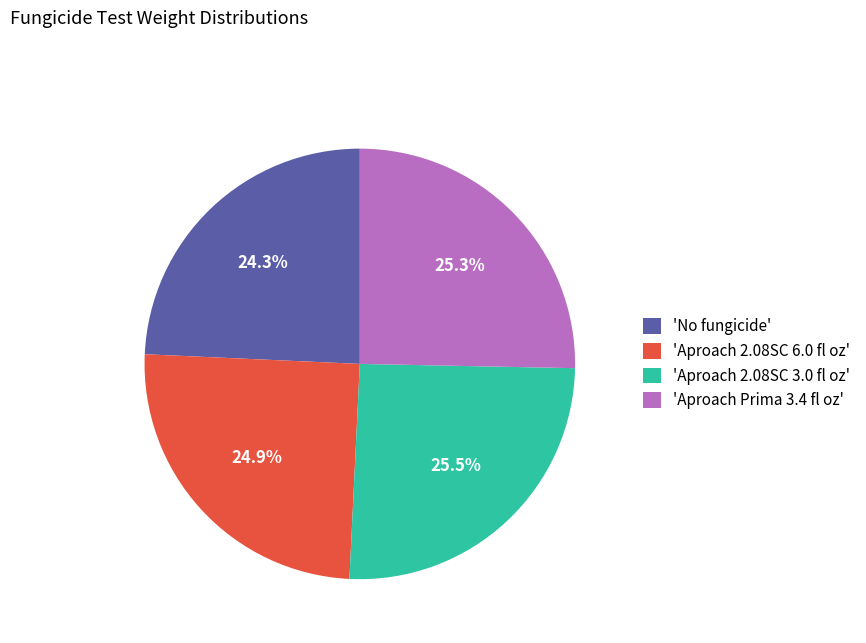

How many segments does this pie chart have?

4